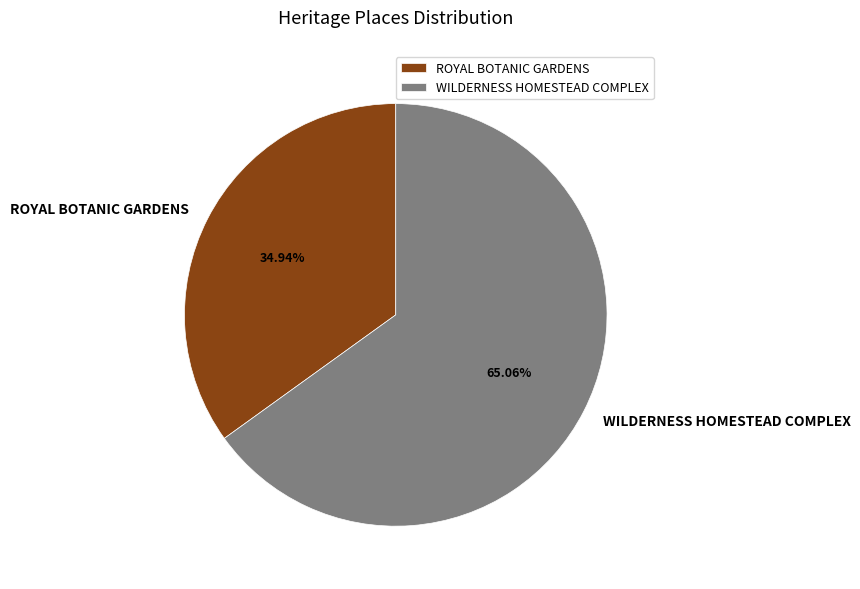

Which slice is the largest?

WILDERNESS HOMESTEAD COMPLEX